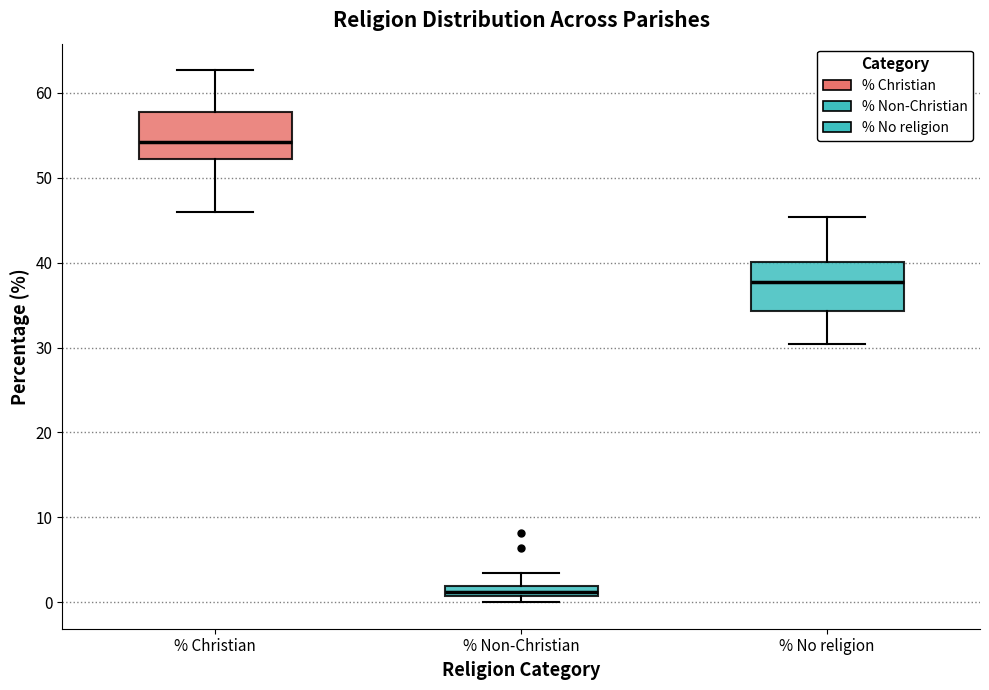

Which box has the highest median line?

% Christian